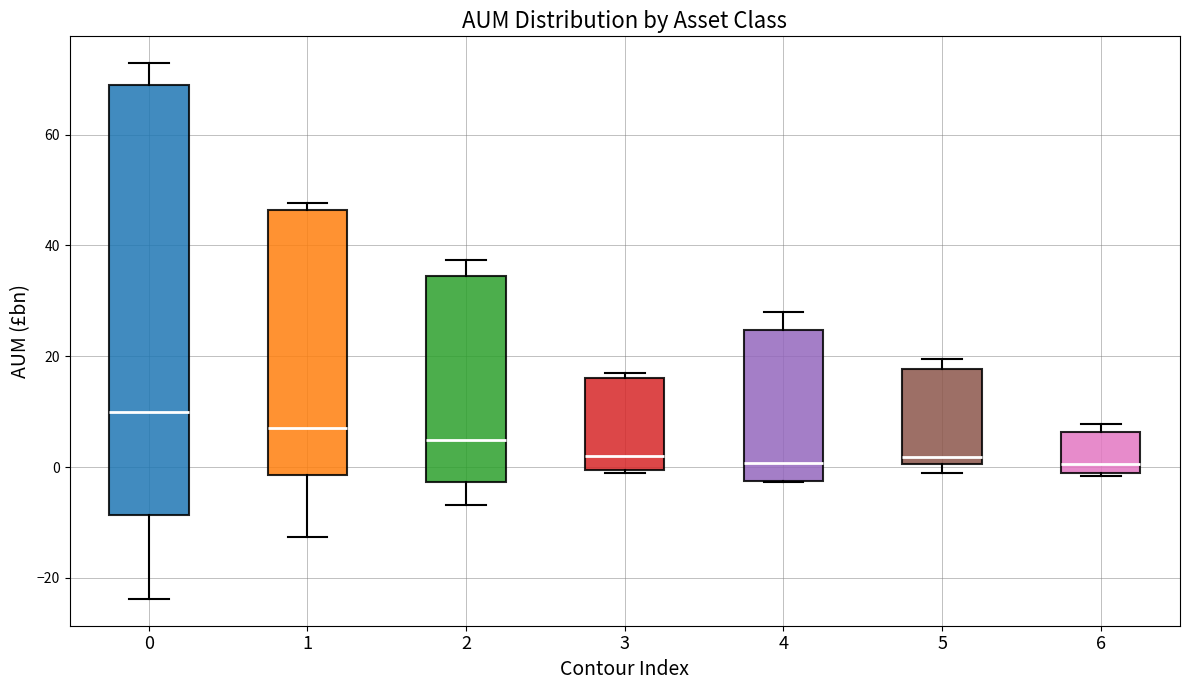

Reading left to right, read every box against the y-axis: the position of its median line, the range the box covers, and the ends of its whiskers. The values are not printed on the chart, so give them approximately, as read against the axis.

0: median 10, box -8 to 70, whiskers -24 to 72
1: median 8, box -2 to 46, whiskers -12 to 48
2: median 4, box -2 to 34, whiskers -6 to 38
3: median 2, box 0 to 16, whiskers 0 to 18
4: median 0, box -2 to 24, whiskers -2 to 28
5: median 2, box 0 to 18, whiskers -2 to 20
6: median 0, box -2 to 6, whiskers -2 to 8